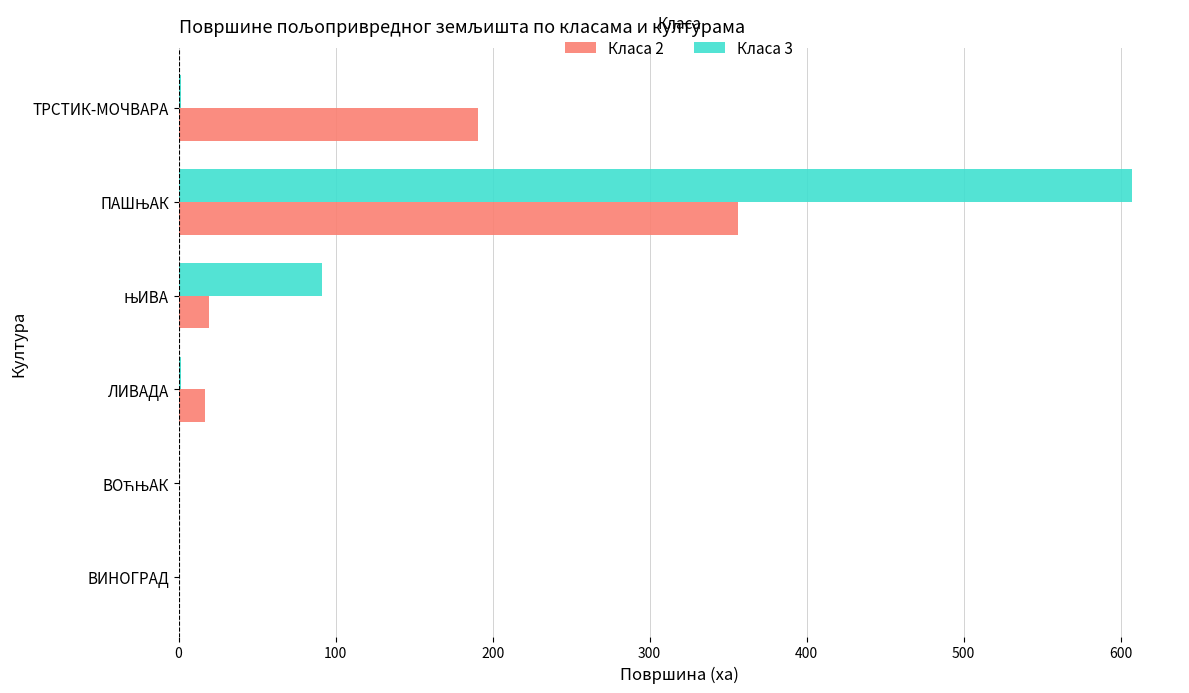

What is the maximum value for Класа 3?

607.4